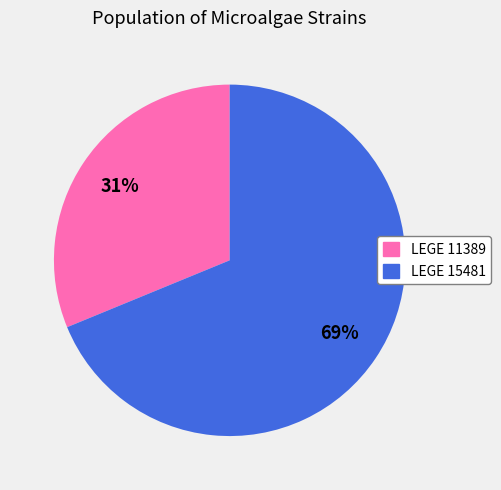

Is it true that LEGE 15481 is 74% of the pie?

False